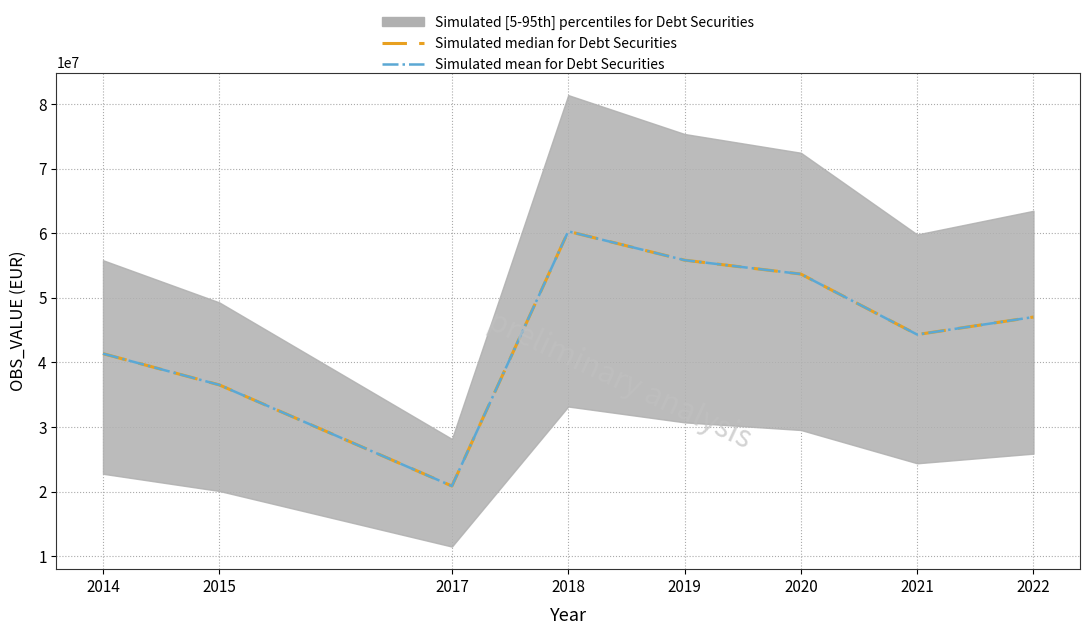

Reading right to left, transcribe all the data shown in this chart.

Simulated median for Debt Securities: 2022=47029970.0	2021=44314128.0	2020=53691585.0	2019=55844609.0	2018=60307531.0	2017=20850147.0	2015=36517333.0	2014=41360183.9
Simulated mean for Debt Securities: 2022=47029970.0	2021=44314128.0	2020=53691585.0	2019=55844609.0	2018=60307531.0	2017=20850147.0	2015=36517333.0	2014=41360183.9